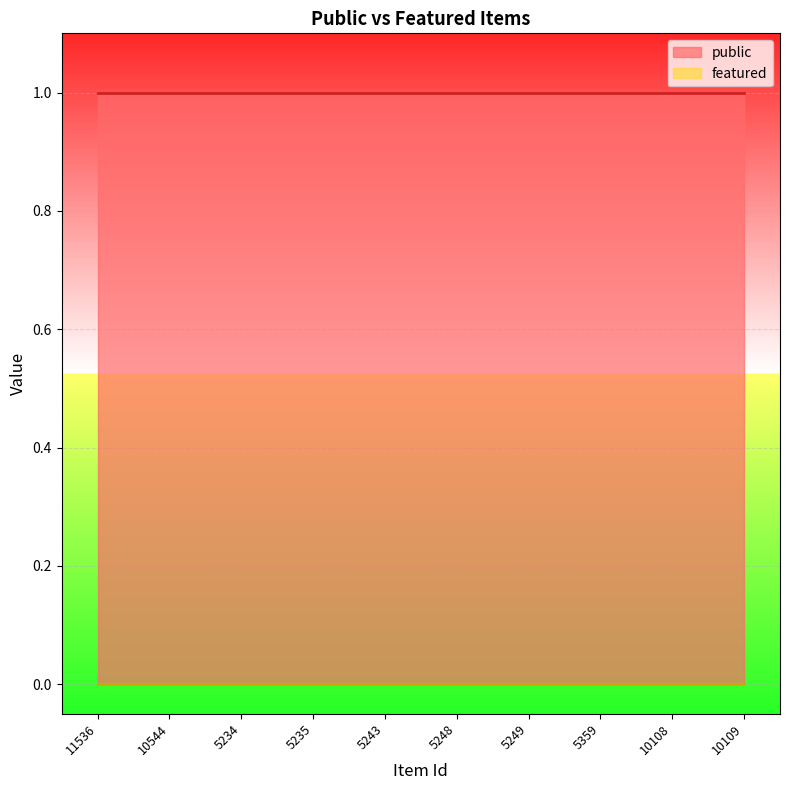

Reading right to left, what are all the values shown in this chart?

public: 1	1	1	1	1	1	1	1	1	1
featured: 0	0	0	0	0	0	0	0	0	0